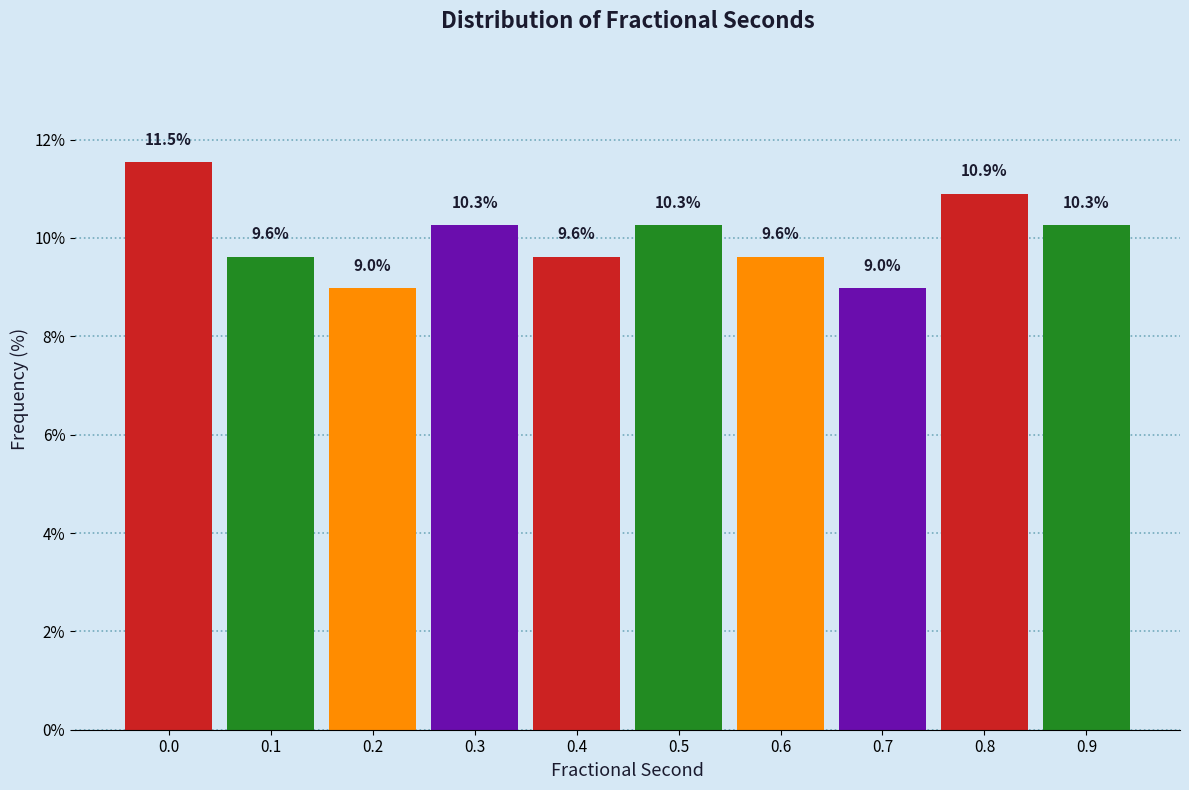

Reading left to right, extract all data points from this chart.

11.5	9.6	9.0	10.3	9.6	10.3	9.6	9.0	10.9	10.3